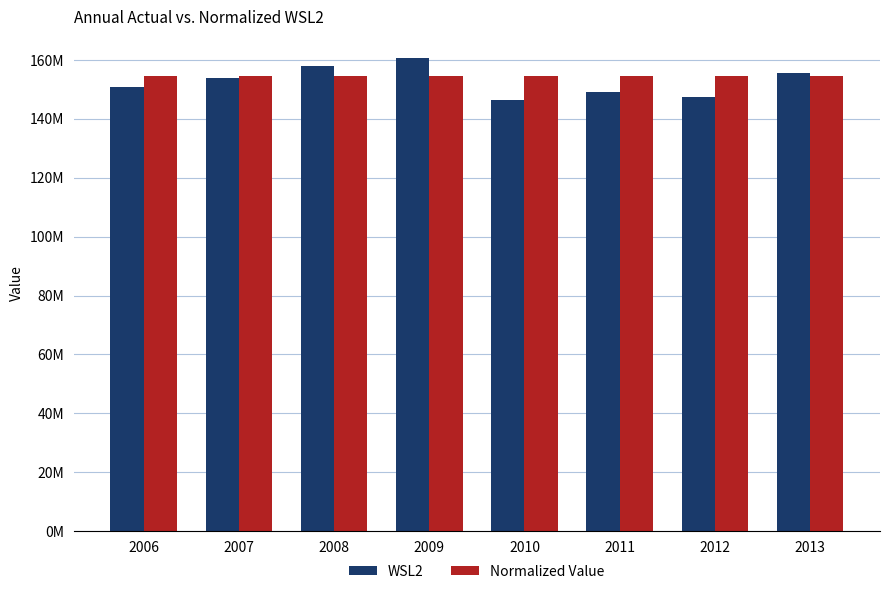

Where does the WSL2 series first go above 153919597?

2007